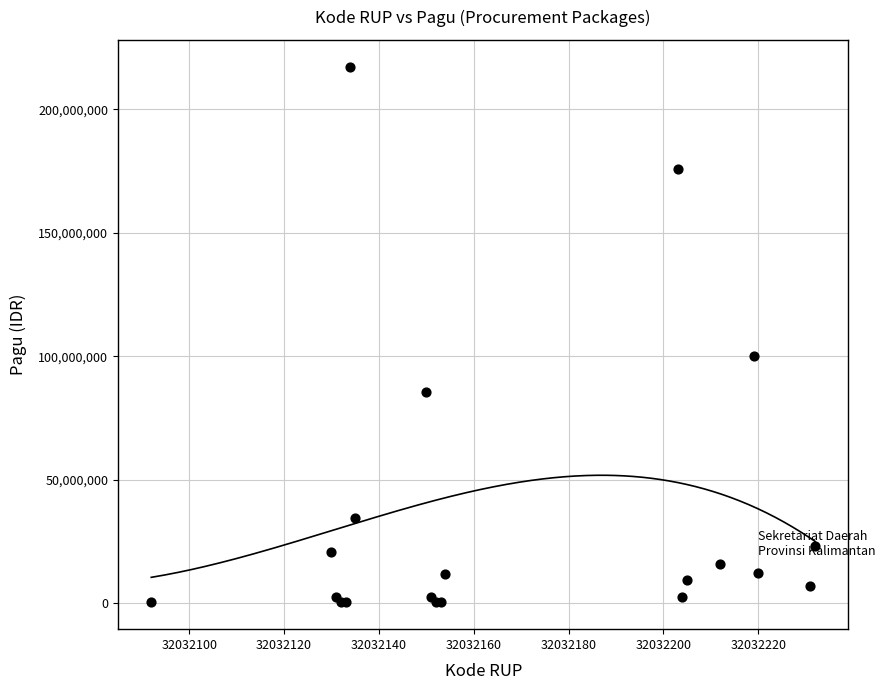

What Y value in the scatter plot is closest to 108800000?

99958000